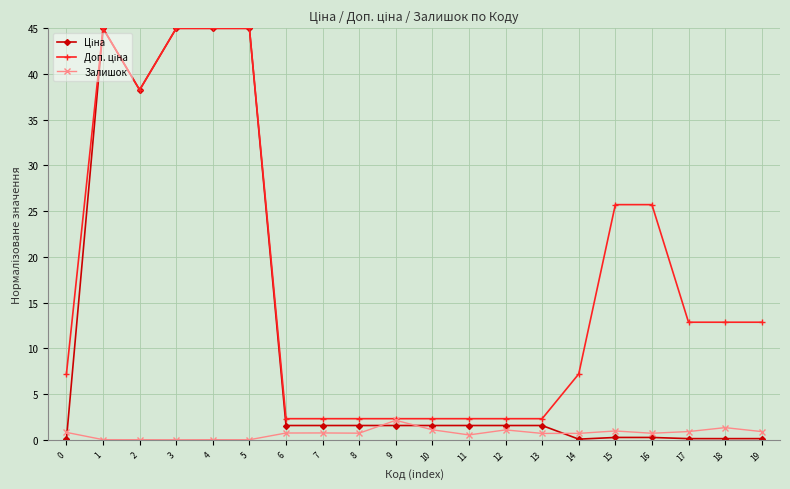

What is the greatest value displayed?

45.0